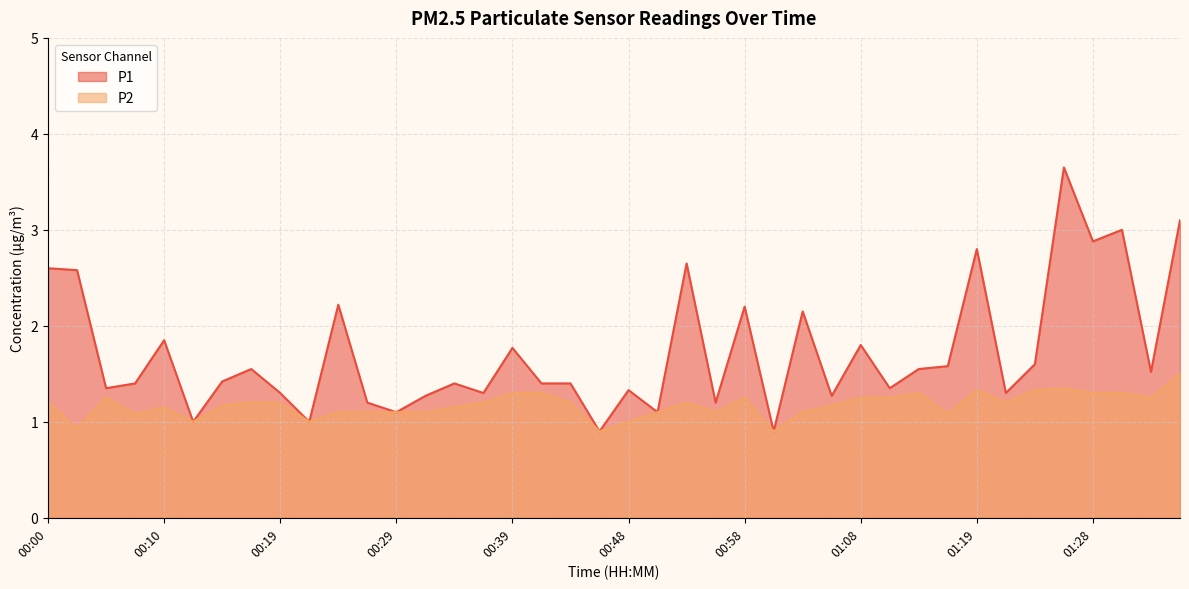

True or false: P2 and P1 cross at least once.

False